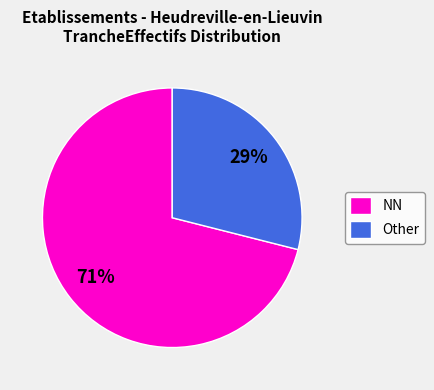

What is the ratio of the value at Other to the value at NN?

0.4